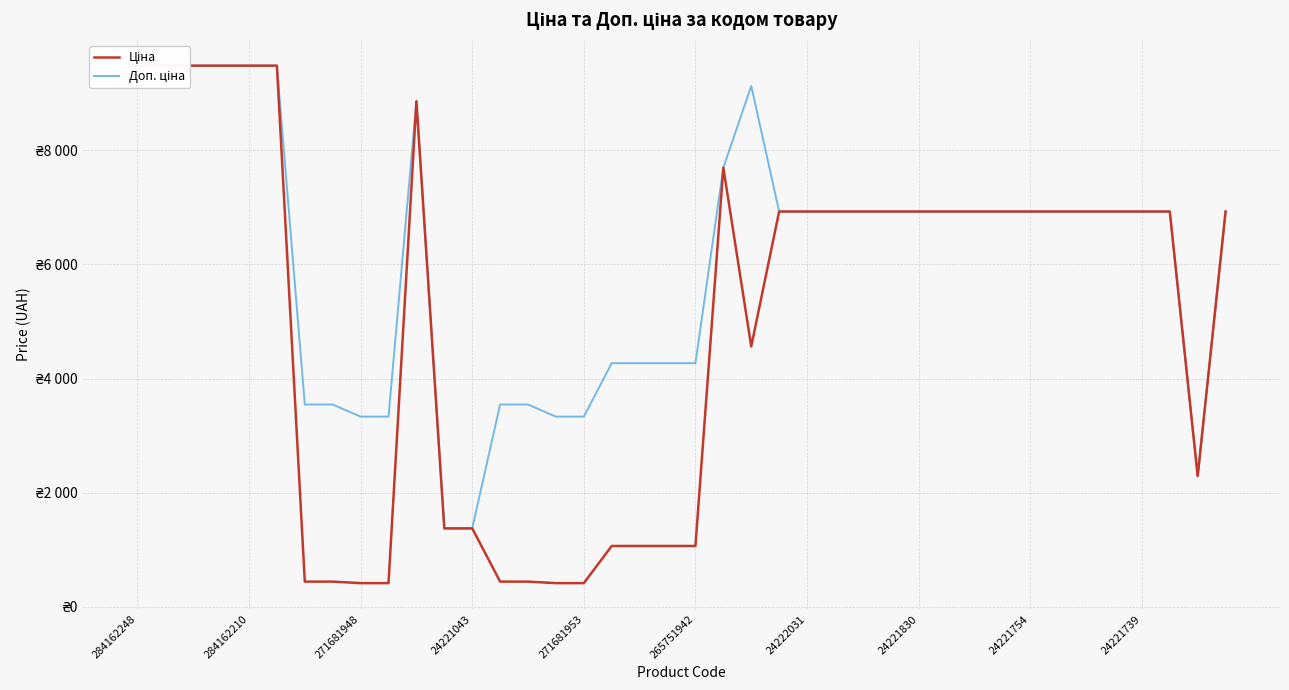

What is the label of the 25th point from the right?

15